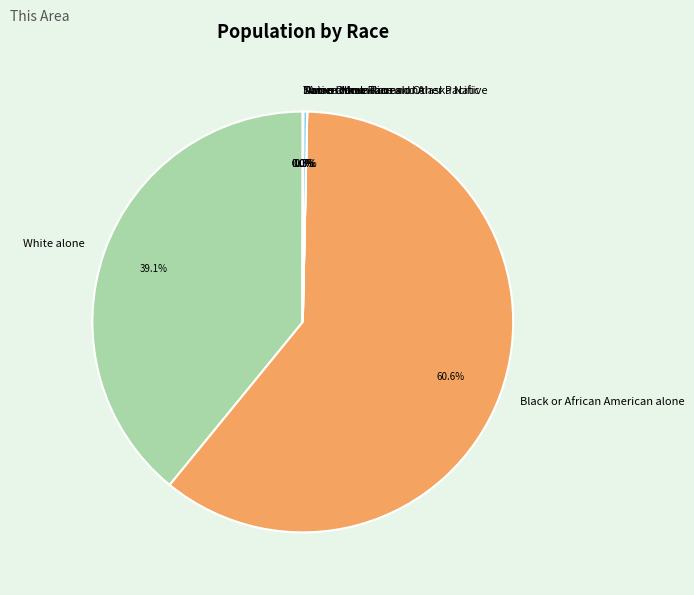

Which category has the biggest portion of the pie?

Black or African American alone